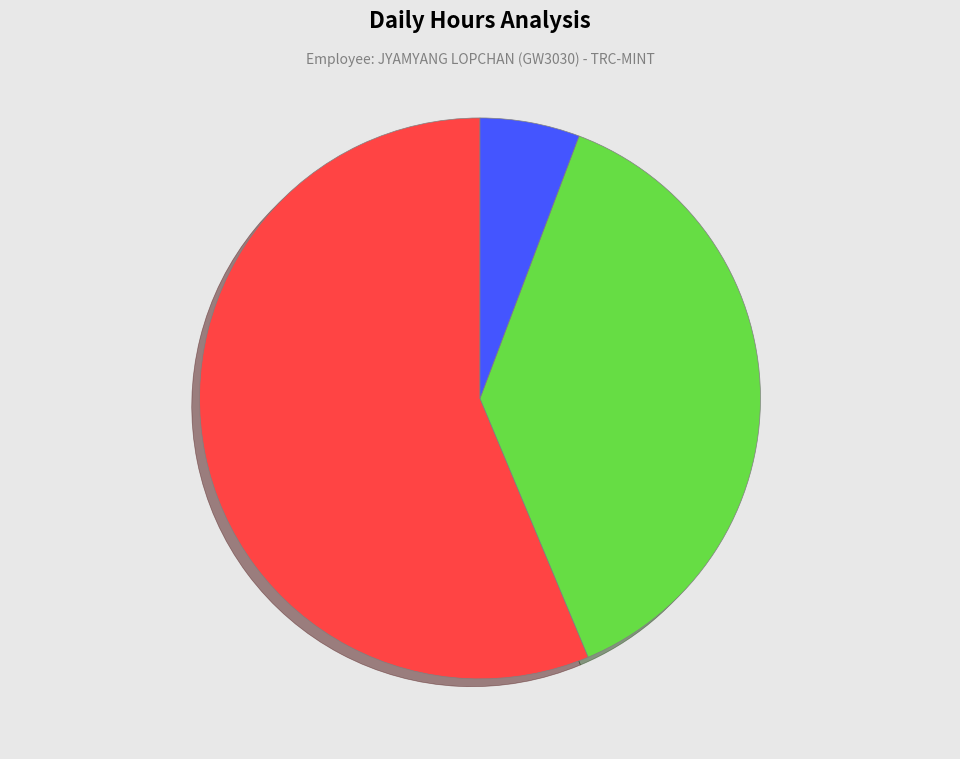

Does any single category account for the majority?

Yes